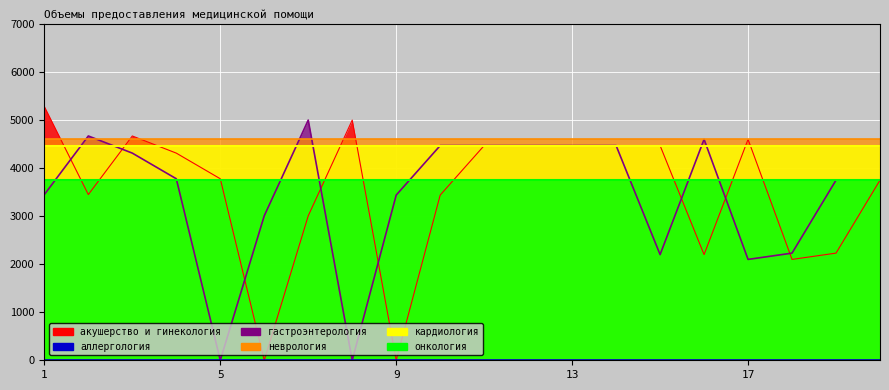

True or false: кардиология has a value of 2643 at 7.

False